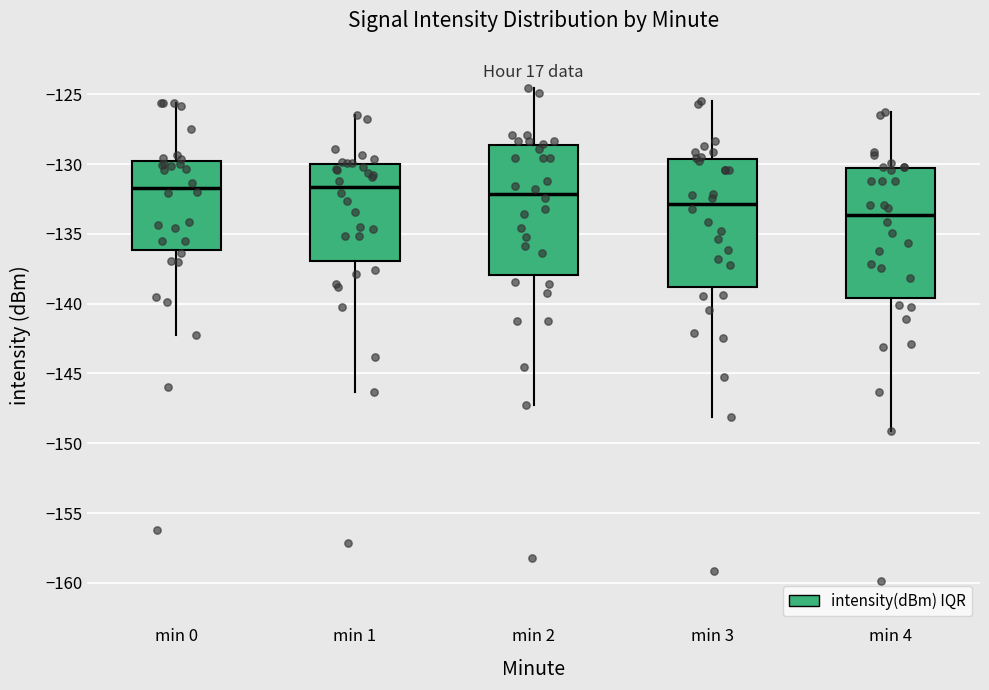

Reading left to right, read every box against the y-axis: the position of its median line, the range the box covers, and the ends of its whiskers. The values are not printed on the chart, so give them approximately, as read against the axis.

min 0: median -131.5, box -136.0 to -129.5, whiskers -142.0 to -125.5
min 1: median -131.5, box -137.0 to -130.0, whiskers -146.5 to -126.5
min 2: median -132.0, box -138.0 to -128.5, whiskers -147.0 to -124.5
min 3: median -133.0, box -139.0 to -129.5, whiskers -148.0 to -125.5
min 4: median -133.5, box -139.5 to -130.5, whiskers -149.0 to -126.0